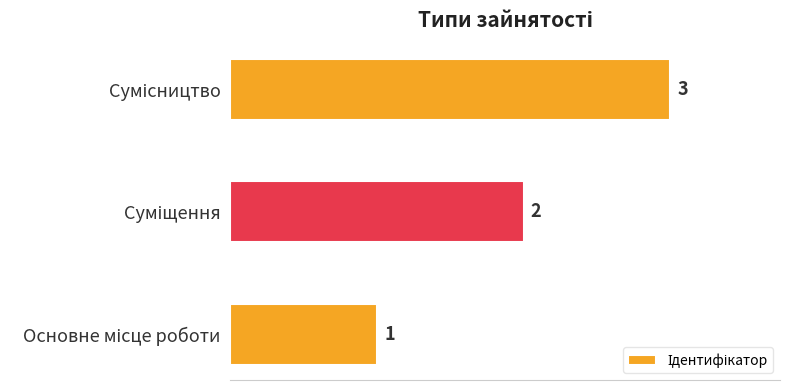

Count the values in the range 1 to 3.

3